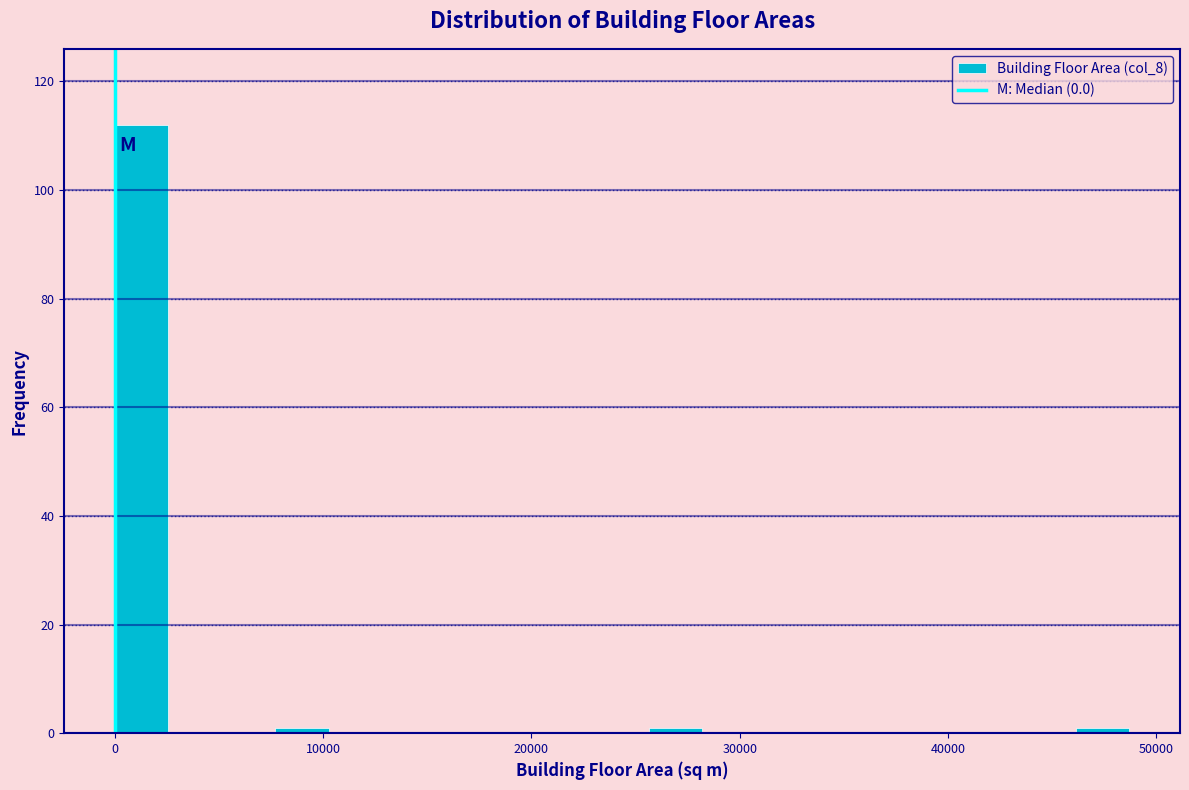

Read against the x-axis, roughly where is the centre of the tallest bar?

1000